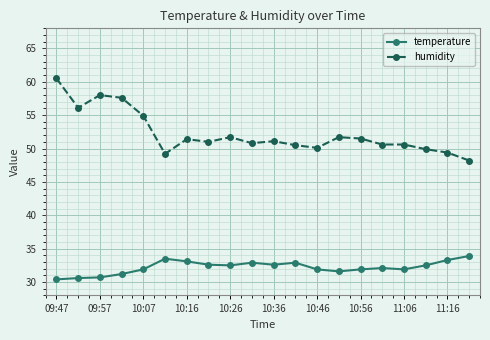

What are all the series names shown in the legend?

temperature, humidity